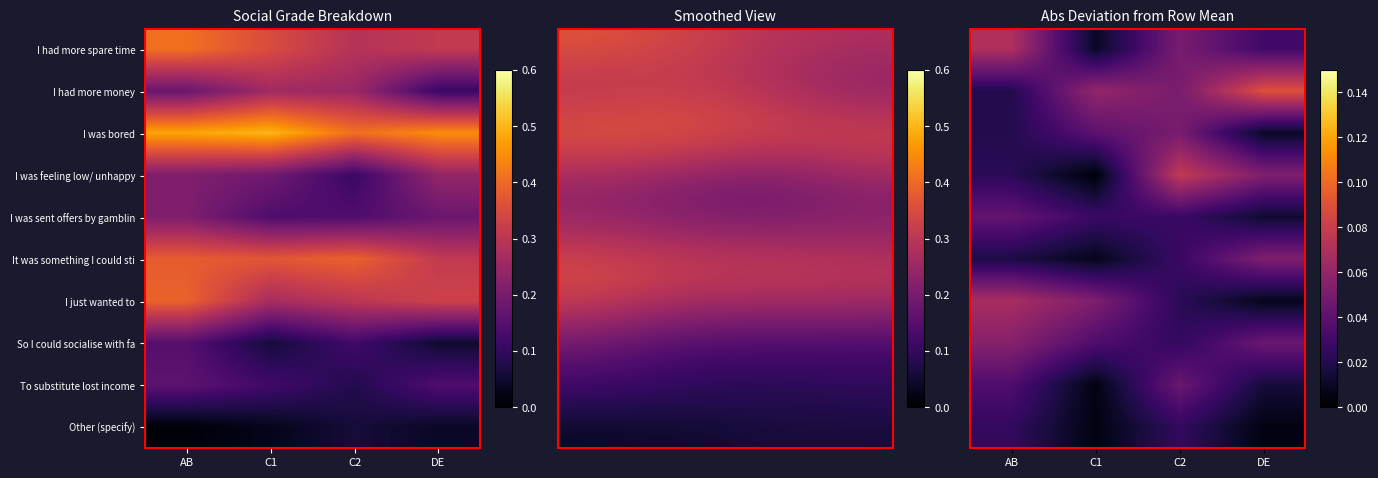

Is it true that Other (specify) equals 0.0 at DE?

True